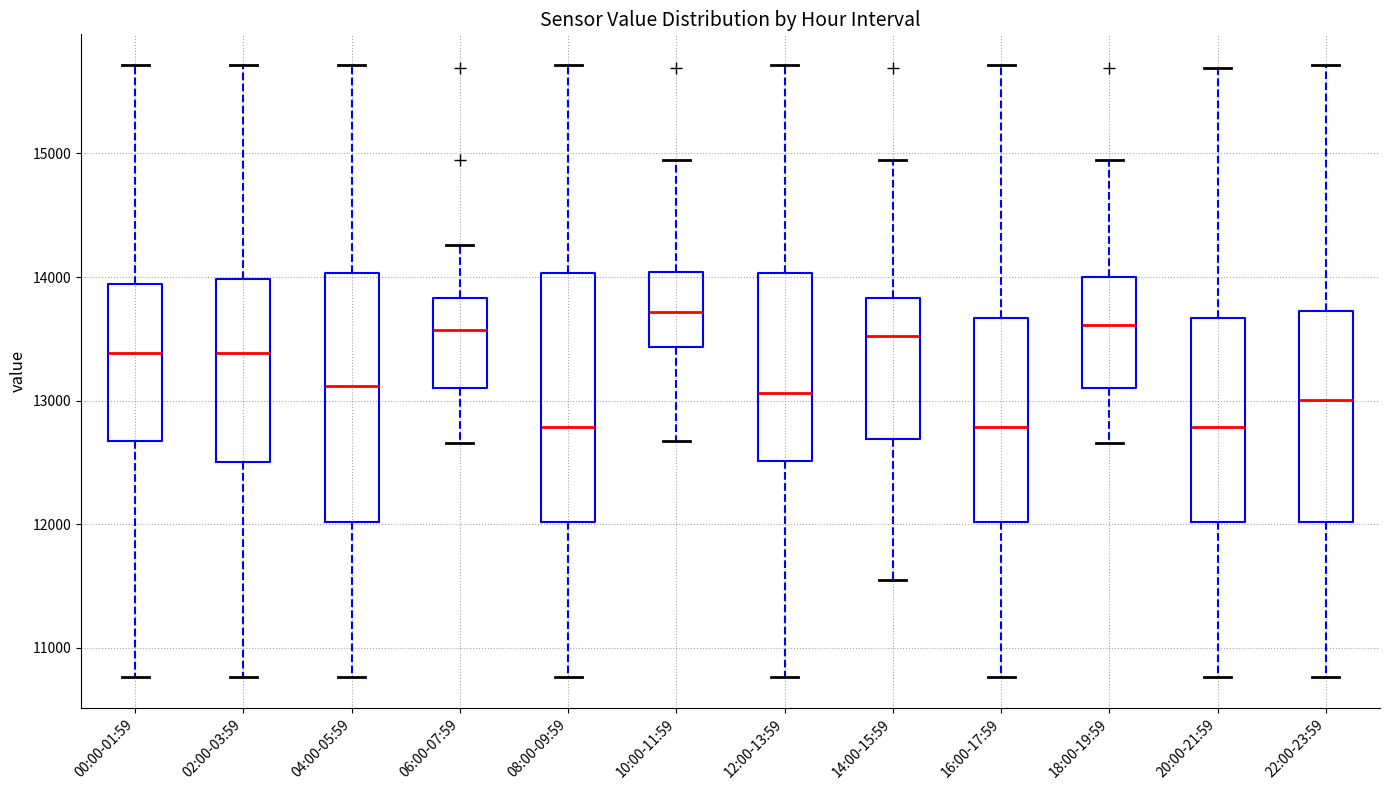

Reading left to right, transcribe this box plot: for each box, give where its median line is, the range the box spans, and where its two whiskers end, as read against the y-axis. The values are not printed on the chart, so give them approximately, as read against the axis.

00:00-01:59: median 13400, box 12700 to 13900, whiskers 10800 to 15700
02:00-03:59: median 13400, box 12500 to 14000, whiskers 10800 to 15700
04:00-05:59: median 13100, box 12000 to 14000, whiskers 10800 to 15700
06:00-07:59: median 13600, box 13100 to 13800, whiskers 12700 to 14300
08:00-09:59: median 12800, box 12000 to 14000, whiskers 10800 to 15700
10:00-11:59: median 13700, box 13400 to 14000, whiskers 12700 to 14900
12:00-13:59: median 13100, box 12500 to 14000, whiskers 10800 to 15700
14:00-15:59: median 13500, box 12700 to 13800, whiskers 11600 to 14900
16:00-17:59: median 12800, box 12000 to 13700, whiskers 10800 to 15700
18:00-19:59: median 13600, box 13100 to 14000, whiskers 12700 to 14900
20:00-21:59: median 12800, box 12000 to 13700, whiskers 10800 to 15700
22:00-23:59: median 13000, box 12000 to 13700, whiskers 10800 to 15700